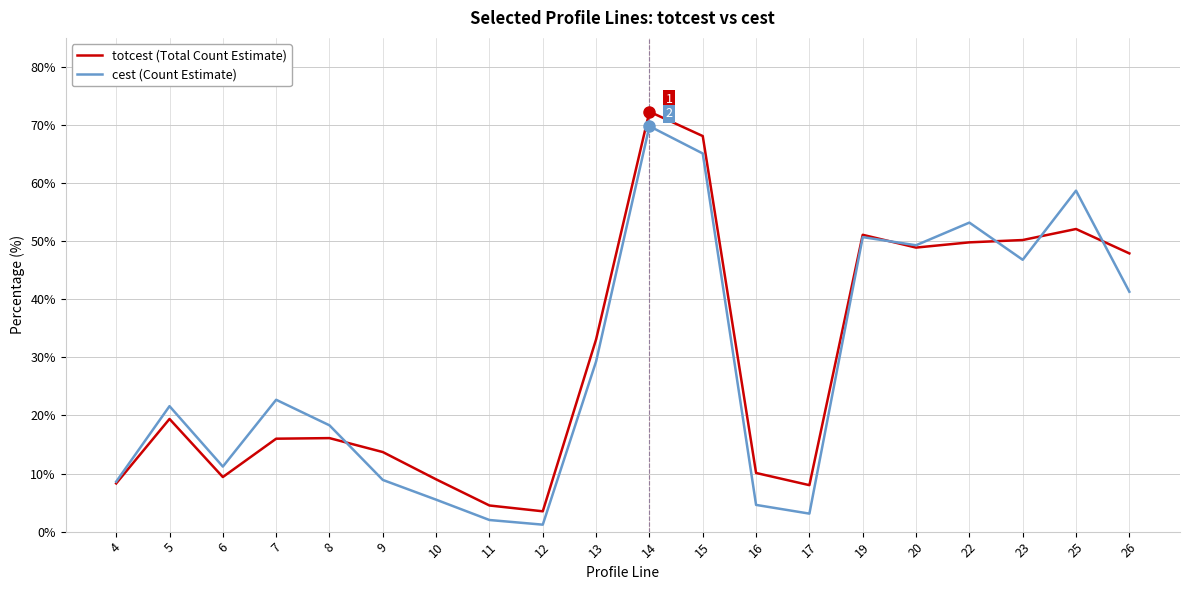

What is the highest value of the totcest (Total Count Estimate) series?

72.3